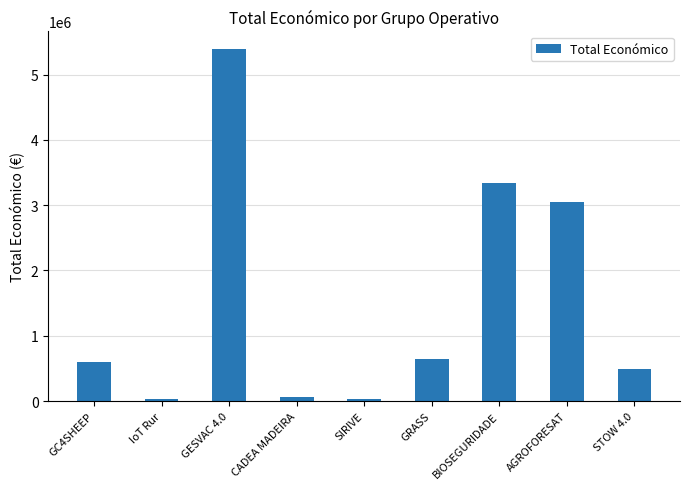

What is the label of the 1st bar from the left?

GC4SHEEP